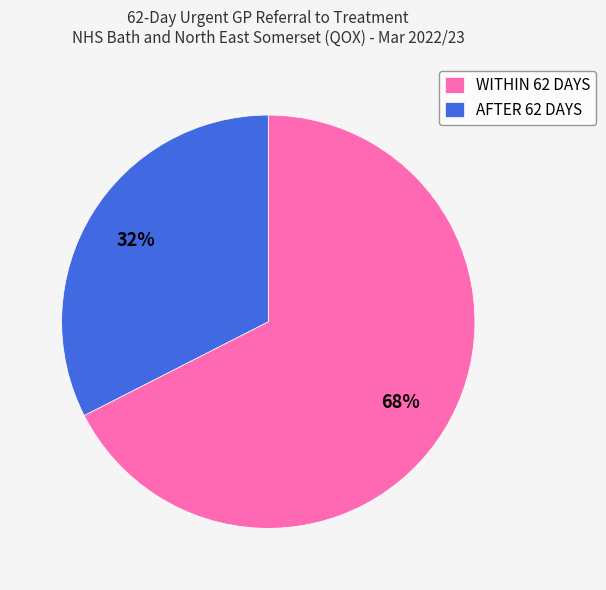

Count the number of slices in the pie.

2